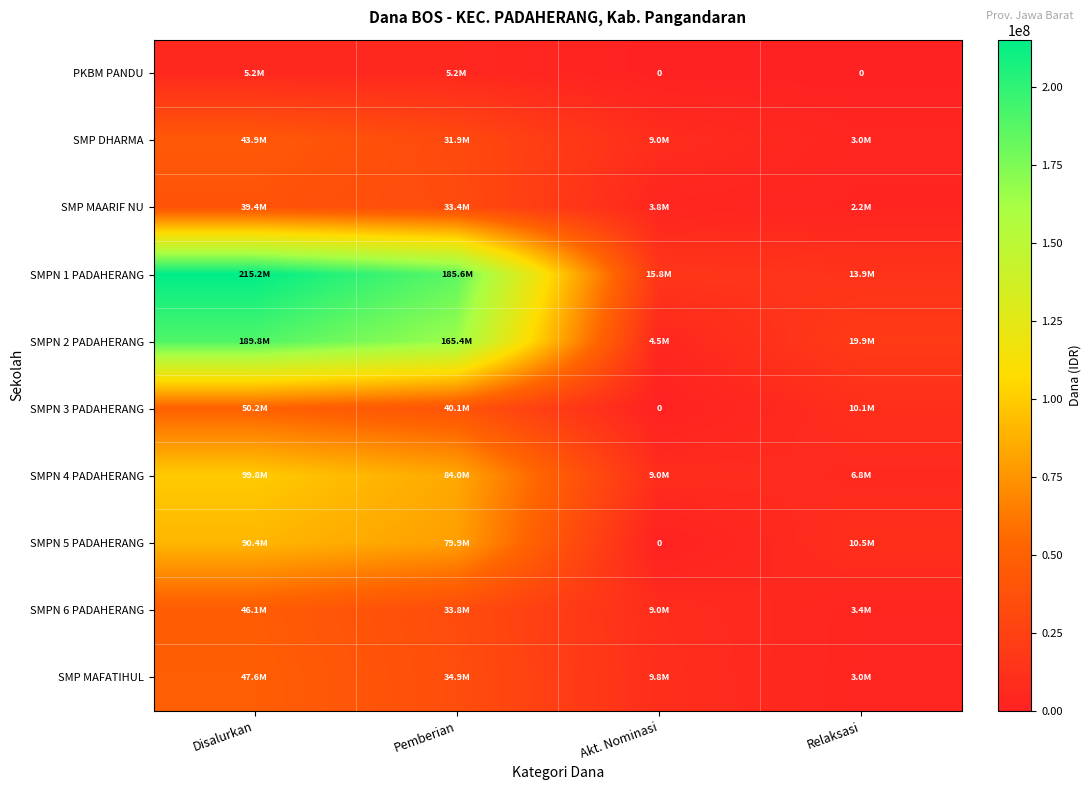

How many values in the SMP MAARIF NU series exceed 33375000?

1